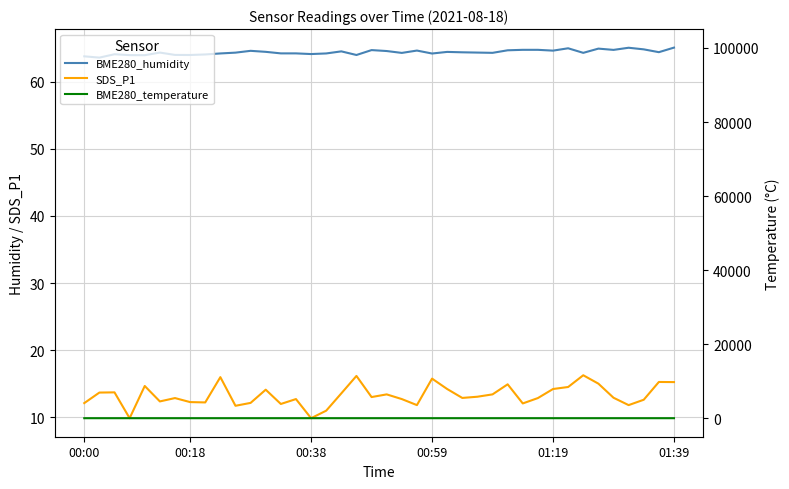

True or false: BME280_temperature has a value of 24.1 at 9.

False